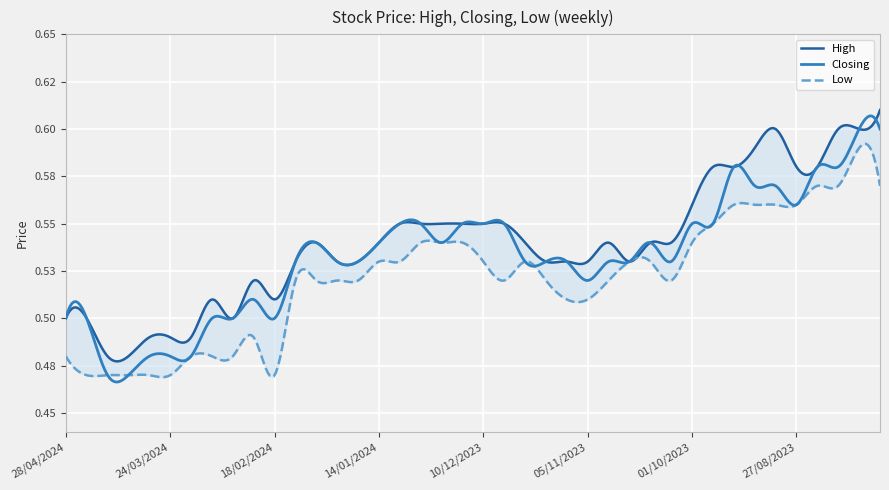

True or false: Low and Closing cross at least once.

False